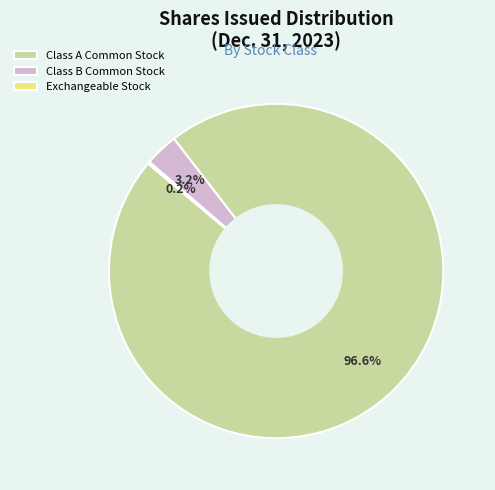

Is it true that Class B Common Stock is 16% of the pie?

False